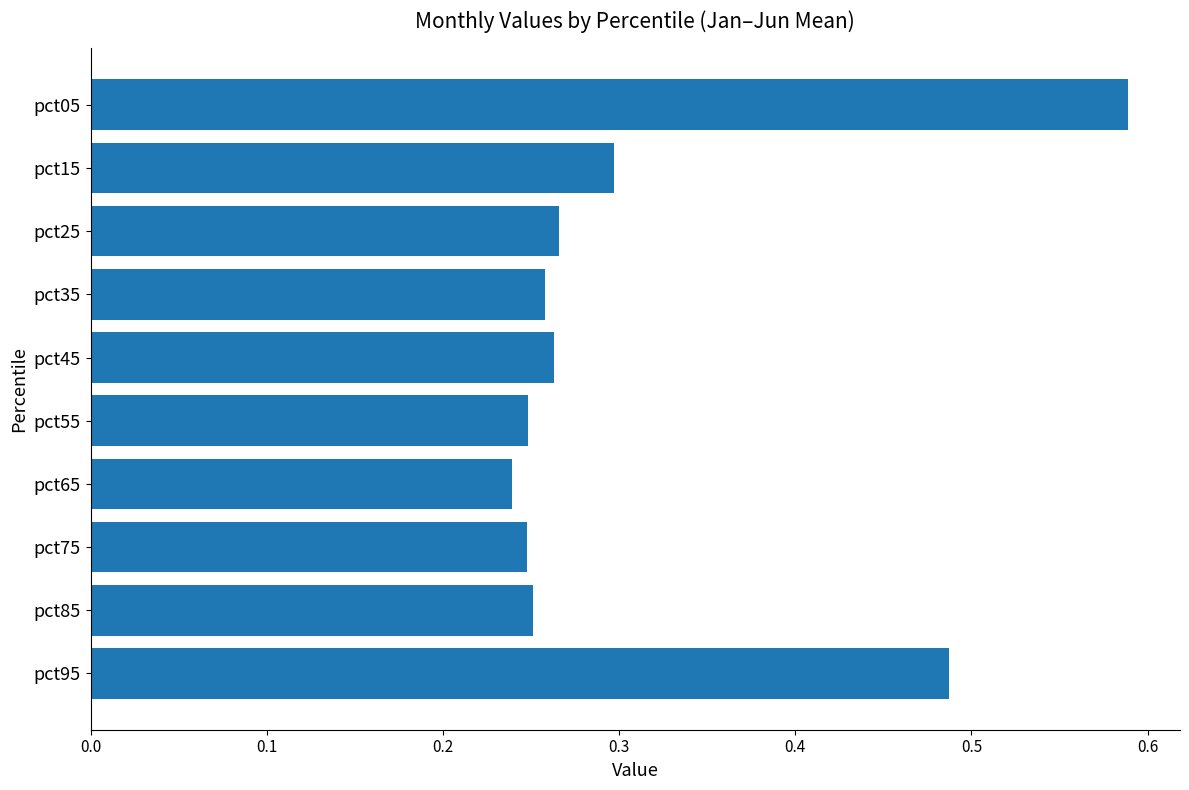

Which label corresponds to the largest value in the chart?

pct05